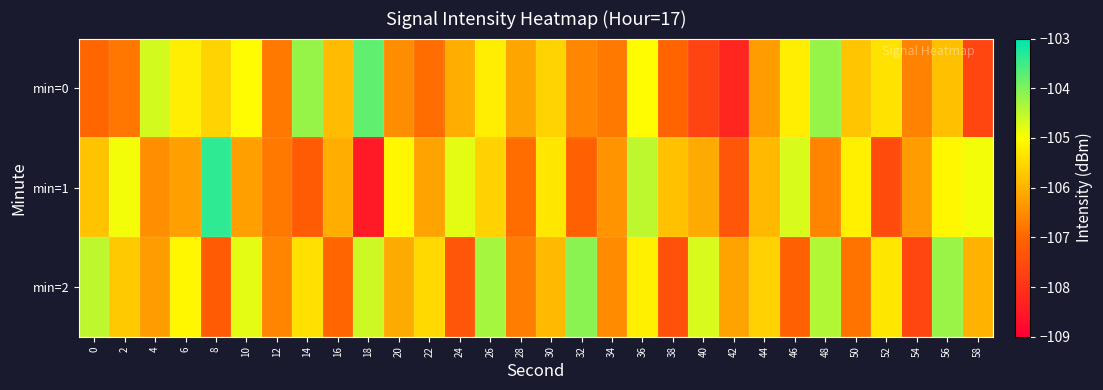

Which label corresponds to the smallest value in the chart?

18